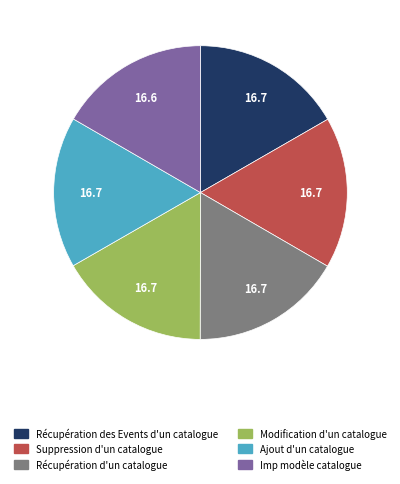

Combined, do Récupération d'un catalogue and Modification d'un catalogue account for over 50%?

No